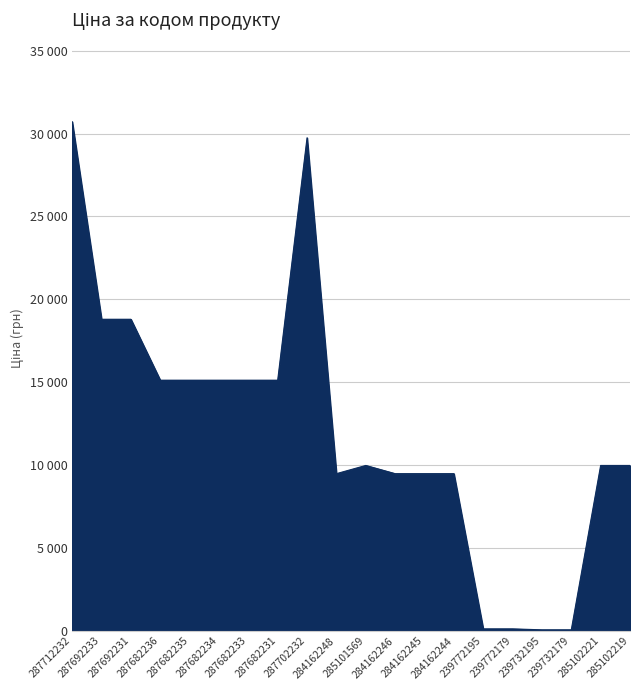

How many points are lower than both their immediate neighbors (excluding endpoints)?

1